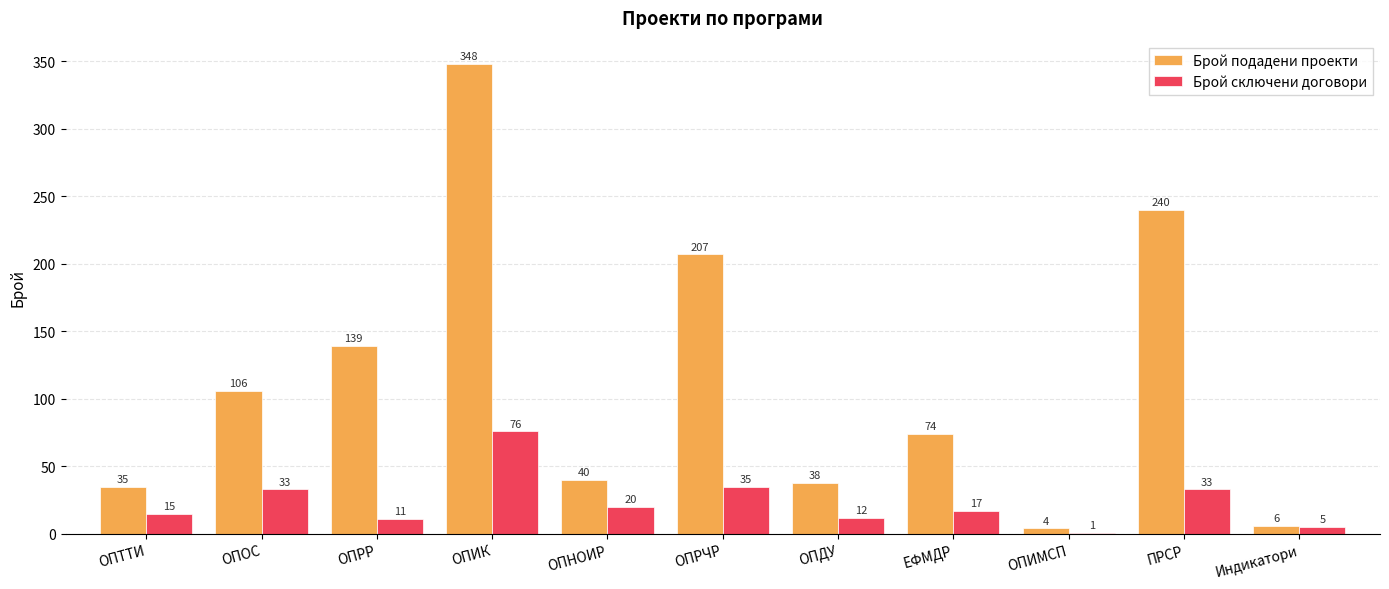

What is the highest value of the Брой подадени проекти series?

348